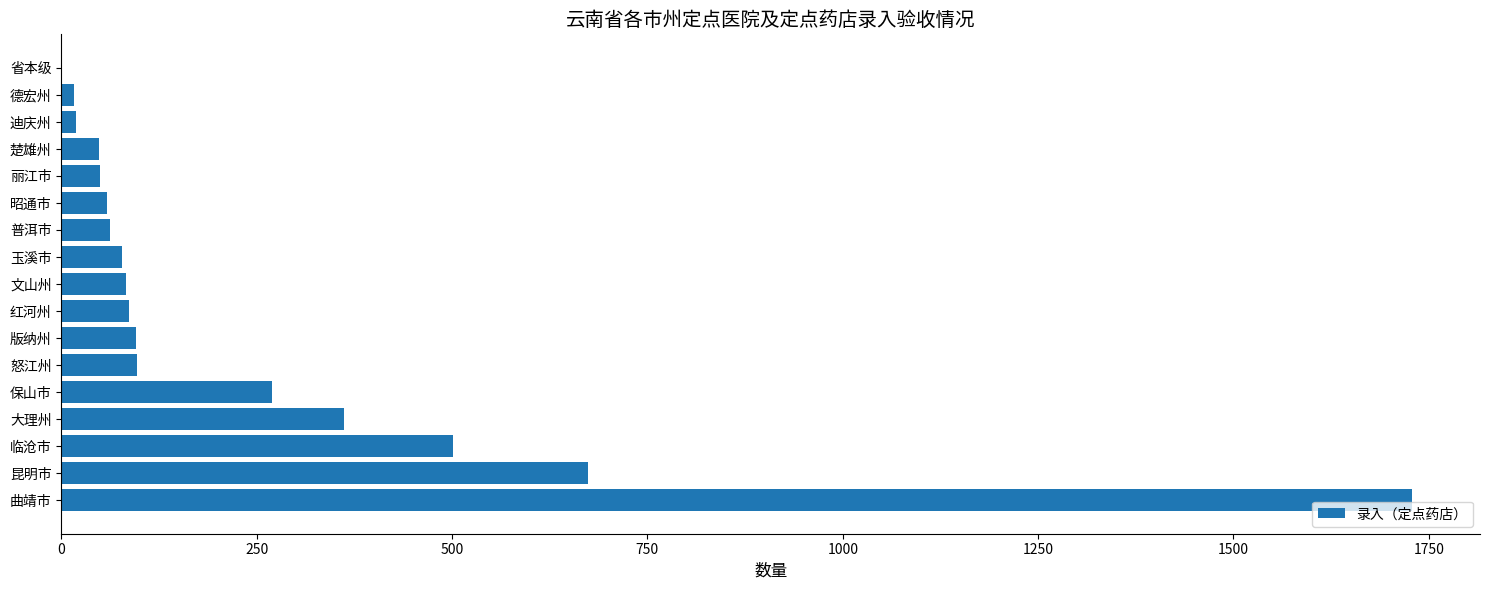

Is it true that the value at 文山州 is 83?

True